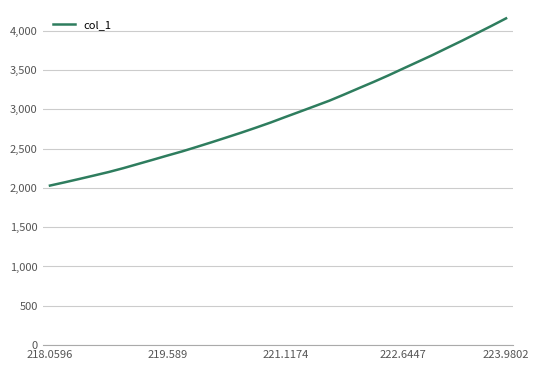

What is the greatest value displayed?

4154.9